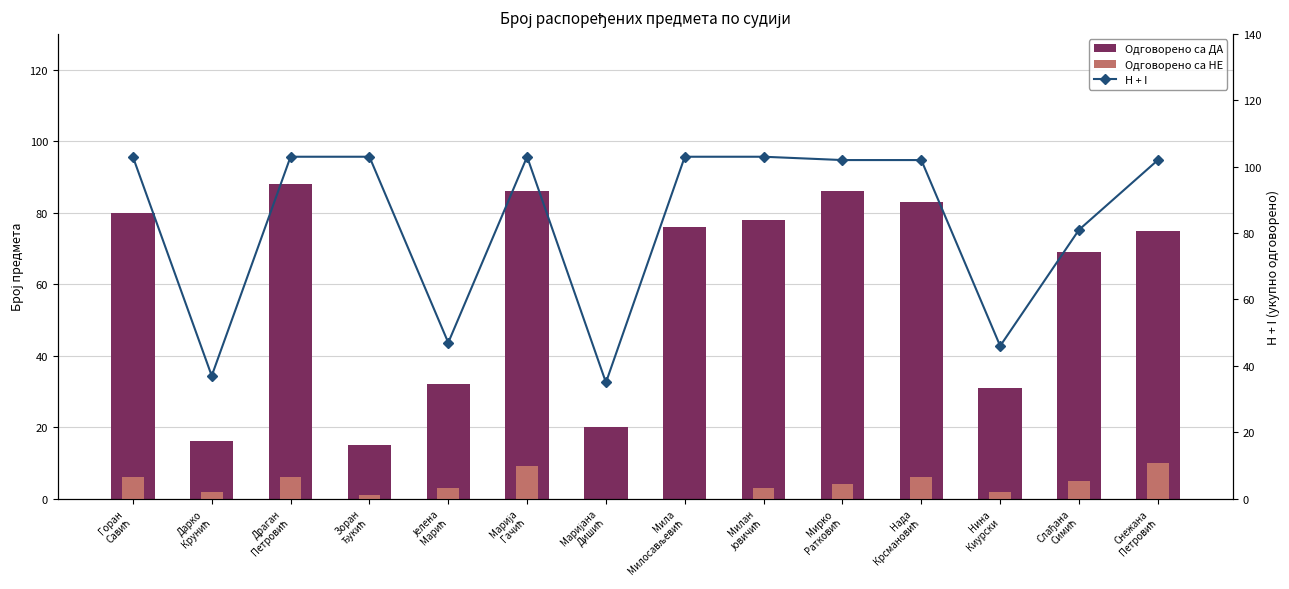

At how many categories does at least one series exceed 24?

14